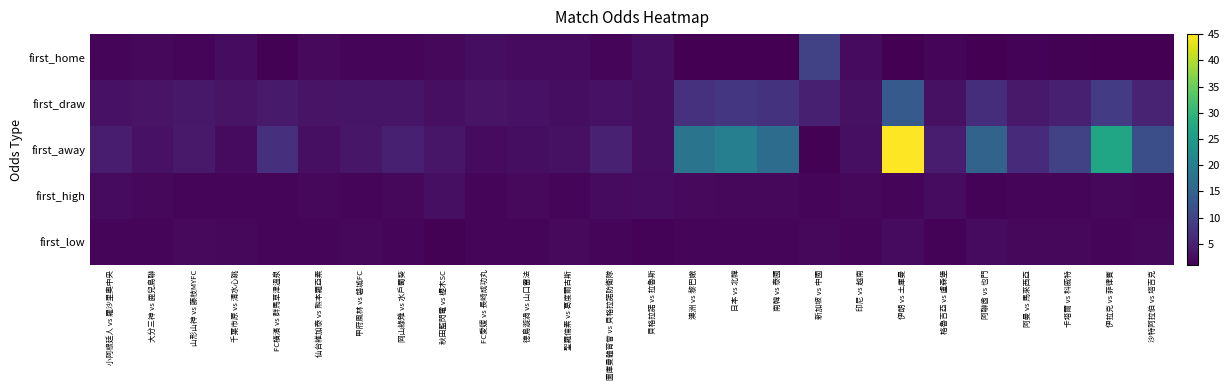

Between 貝格拉諾 vs 拉魯斯 and 南韓 vs 泰國, which is larger?

貝格拉諾 vs 拉魯斯